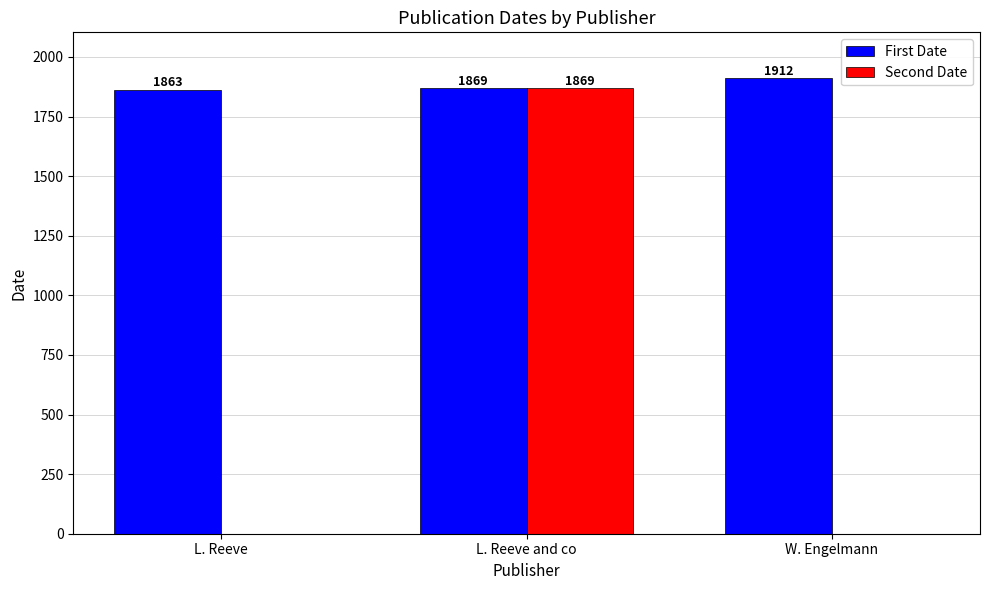

At which category is the sum across all series the highest?

L. Reeve and co